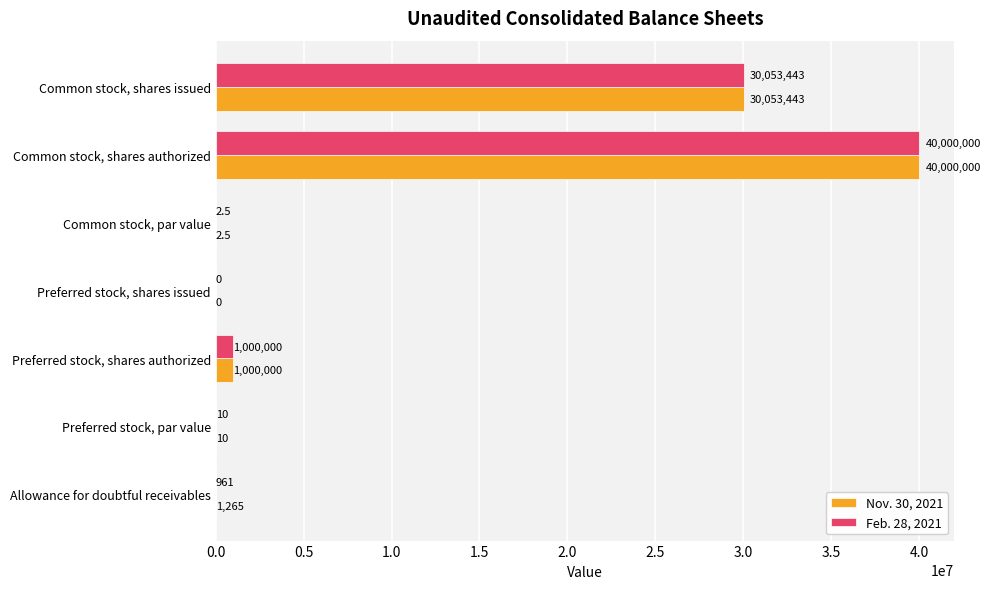

Between Allowance for doubtful receivables and Common stock, par value, which series saw the biggest shift?

Nov. 30, 2021